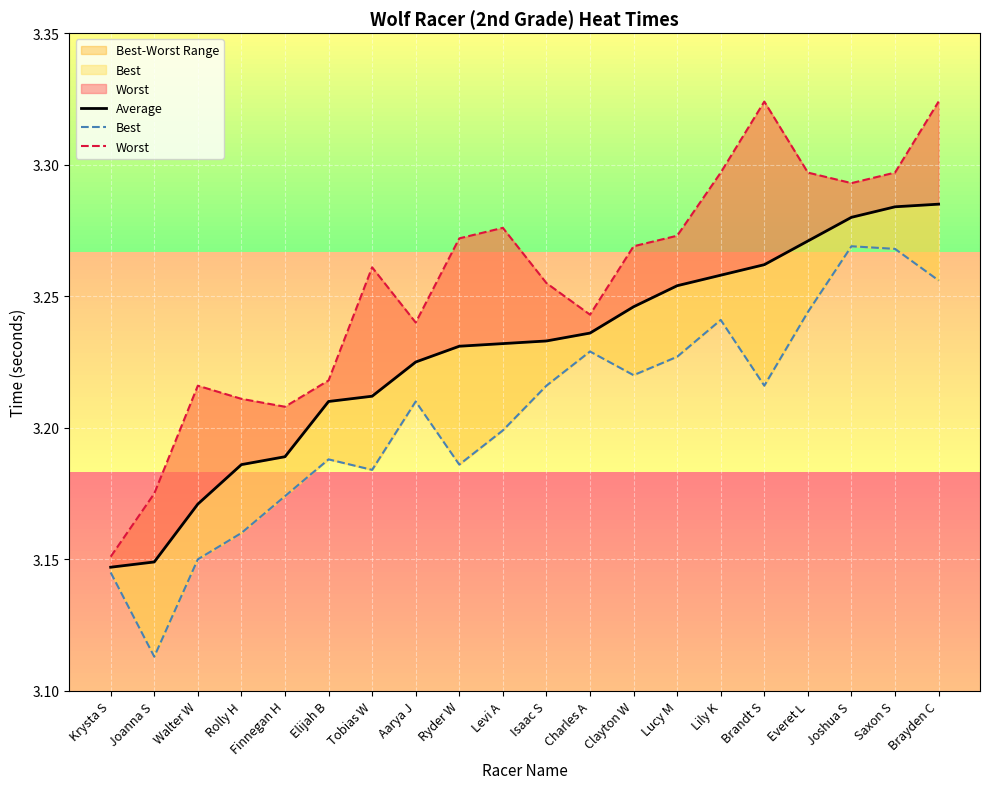

Between Ryder W and Joshua S, which series saw the biggest shift?

Best